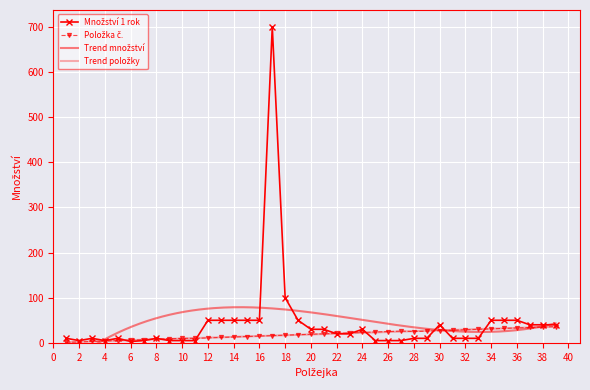

Rank the series by their average value, from highest to lowest.

Množství 1 rok, Položka